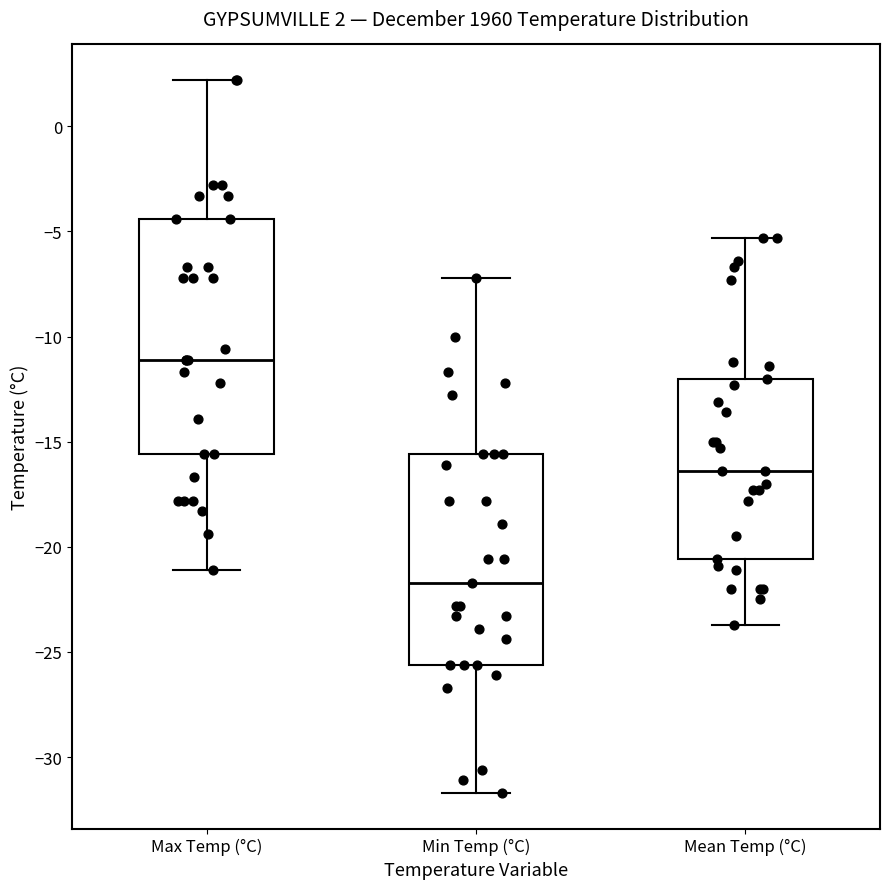

Comparing the boxes themselves (not the whiskers), which one is the tallest?

Max Temp (°C)